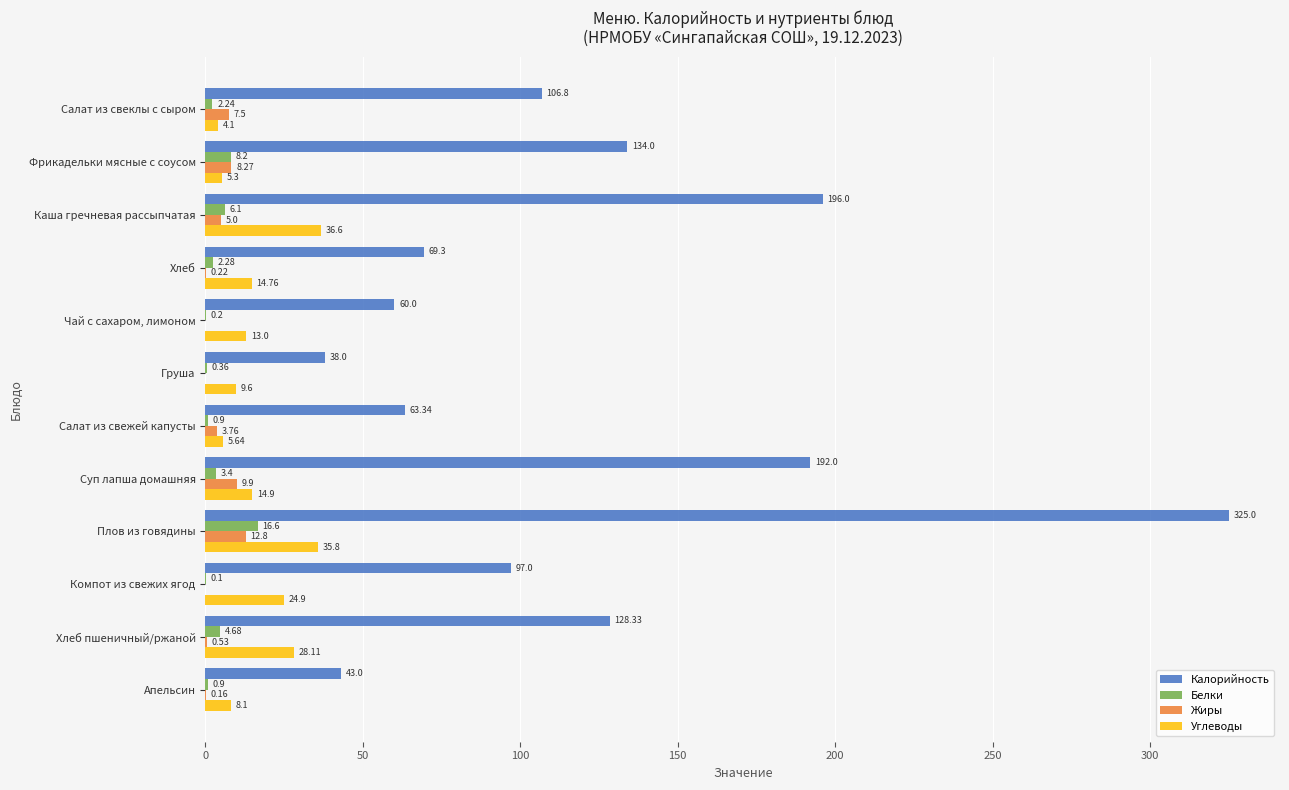

At which label does Углеводы reach its peak?

Каша гречневая рассыпчатая